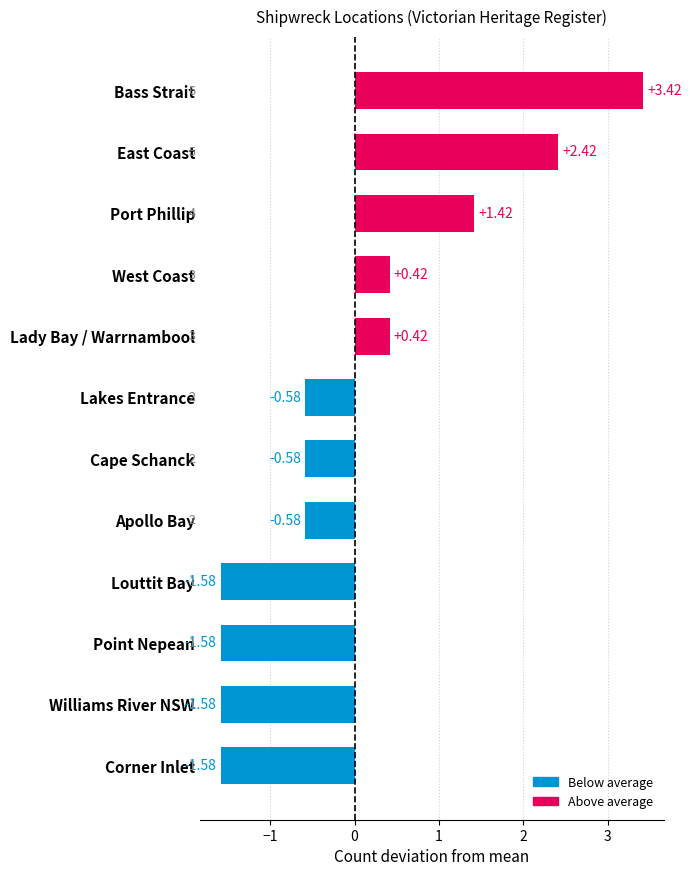

How many data points are less than 0?

7